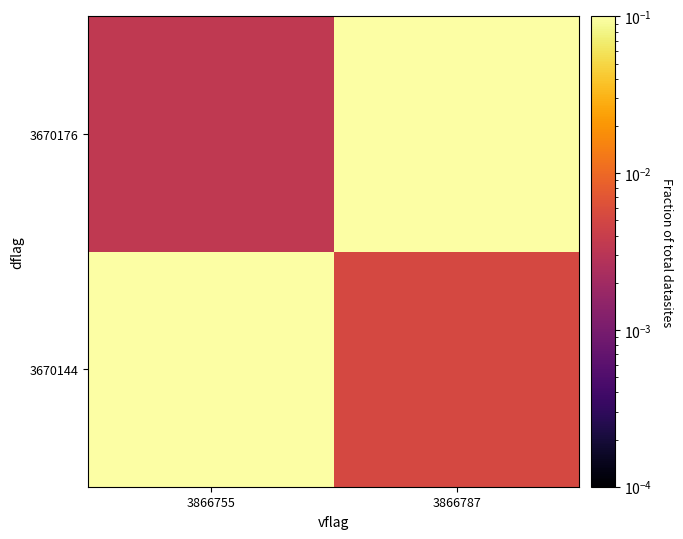

Between 3866787 and 3866755, which is larger?

3866755